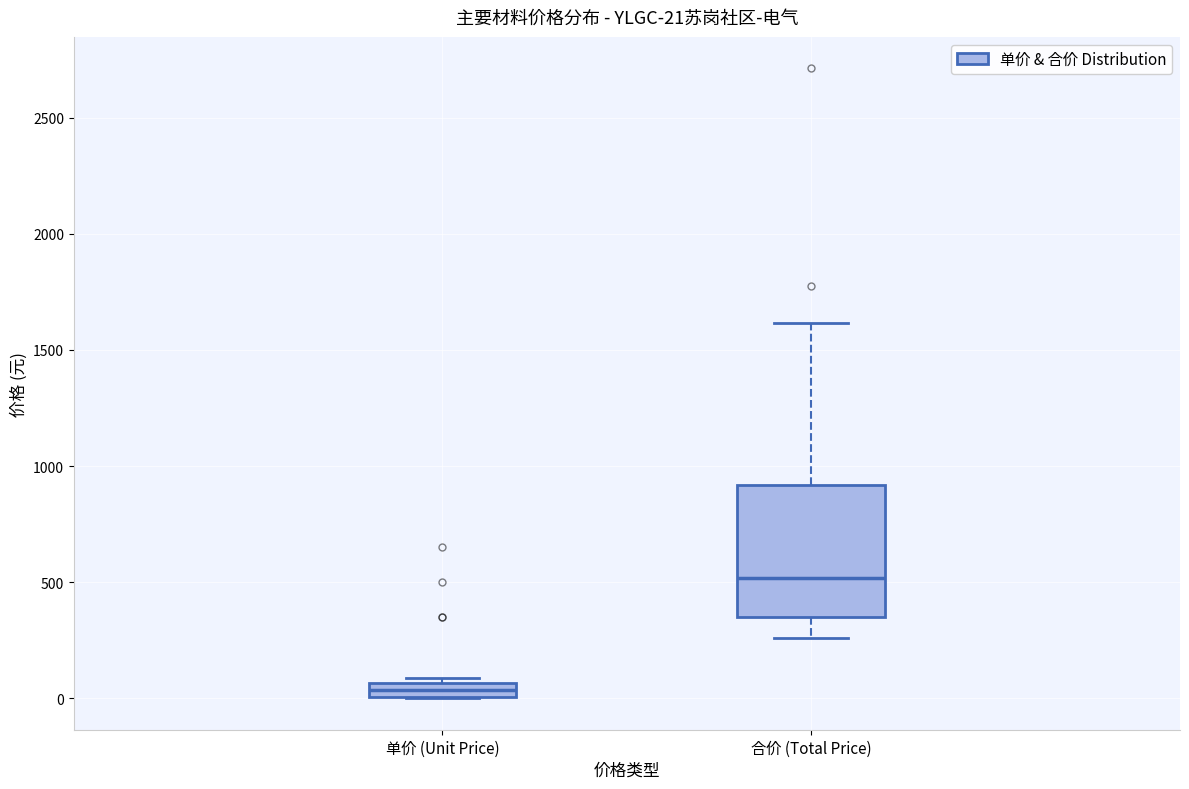

Comparing the boxes themselves (not the whiskers), which one is the tallest?

合价 (Total Price)